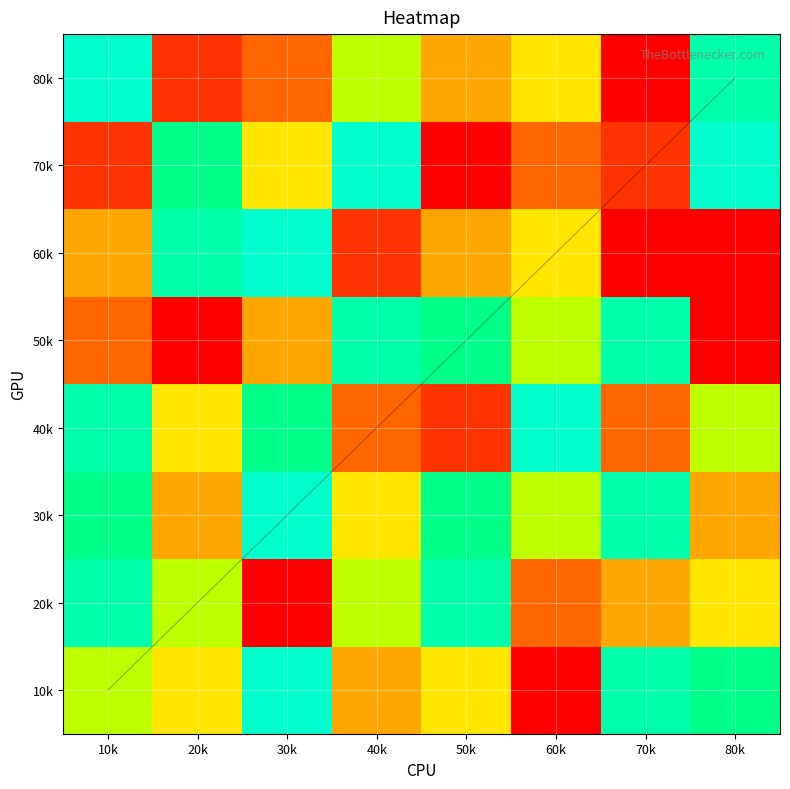

At which category is the sum across all series the highest?

30k